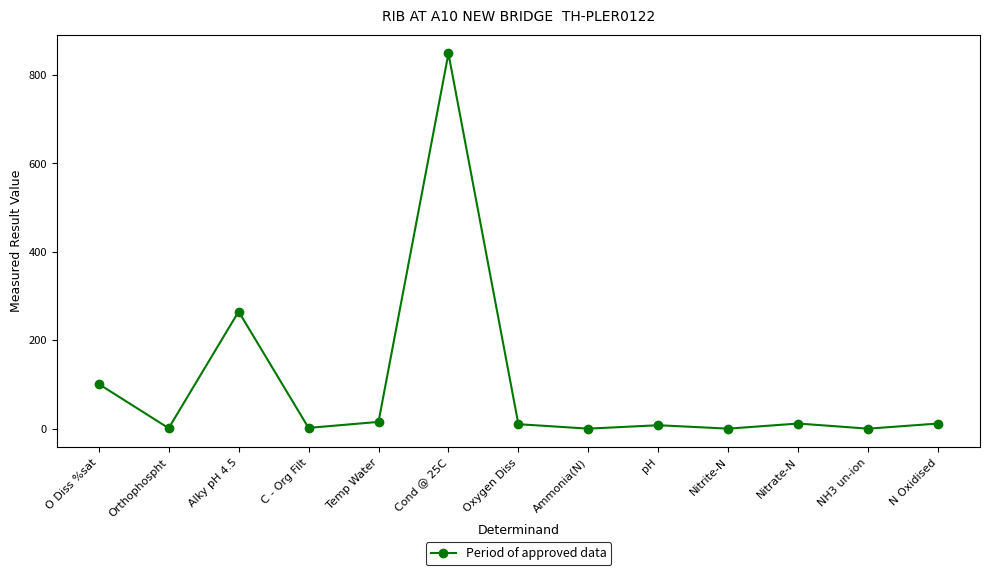

What is the label of the 2nd point from the right?

NH3 un-ion